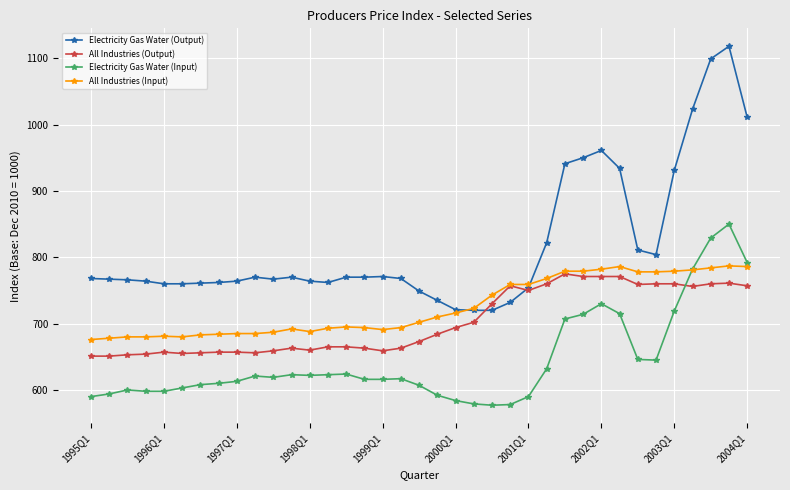

Which series has the largest range (max minus min)?

Electricity Gas Water (Output)